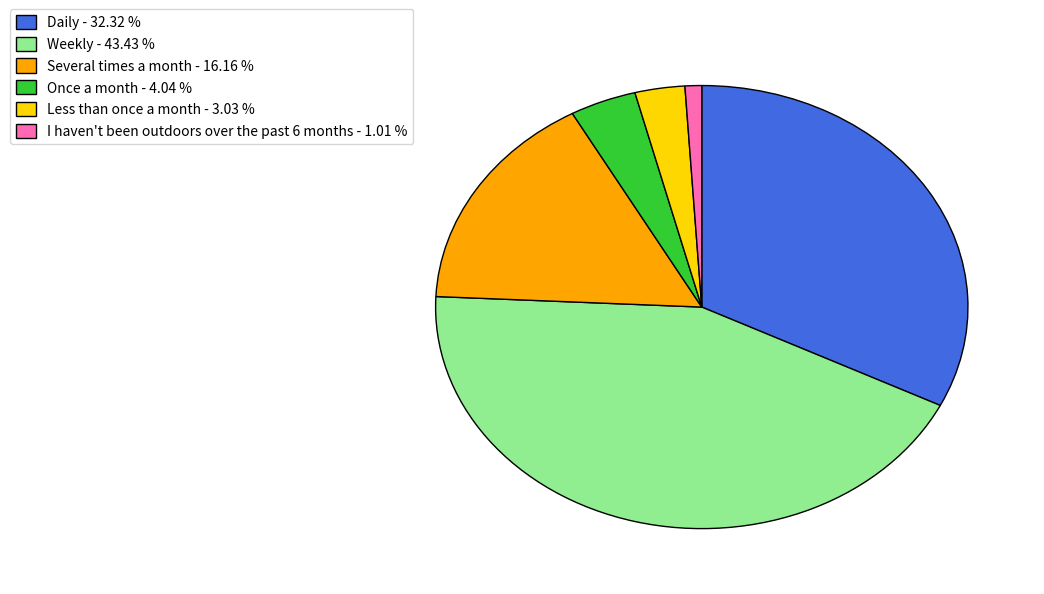

Count the number of slices in the pie.

6